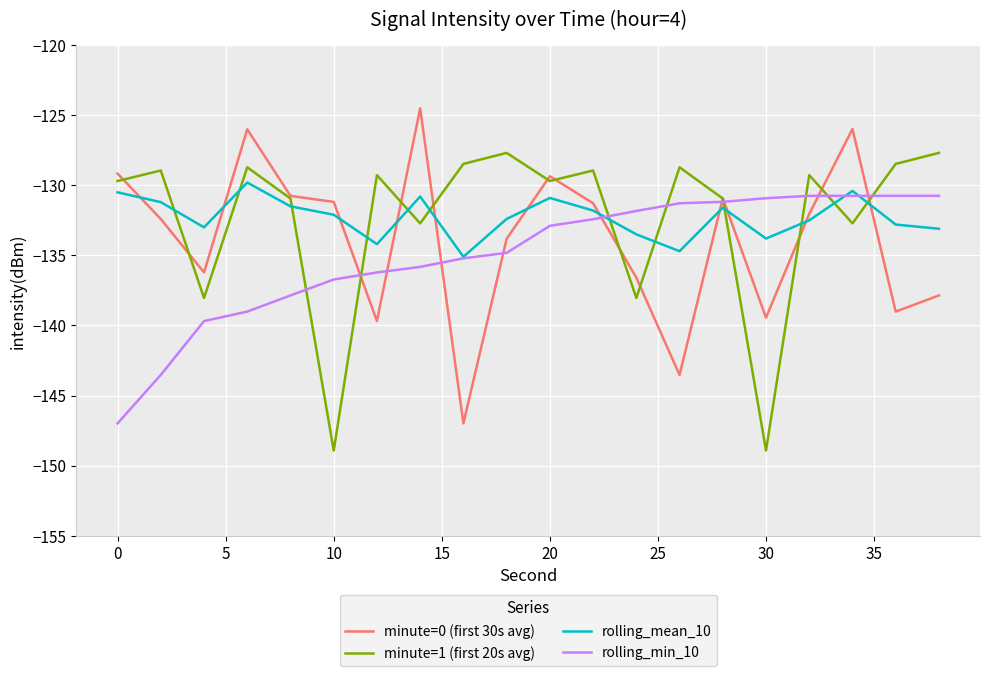

True or false: minute=1 (first 20s avg) and rolling_mean_10 cross at least once.

True